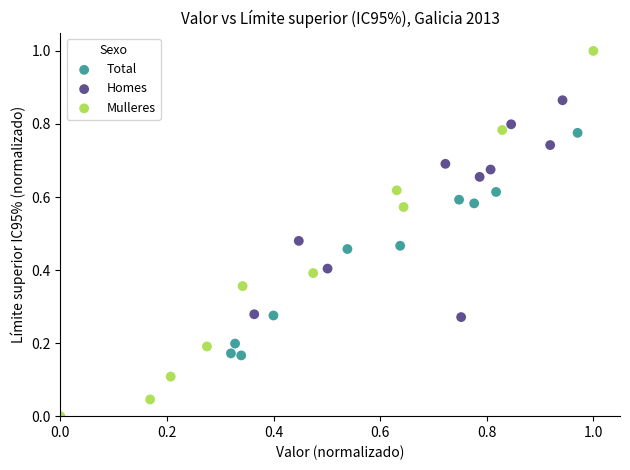

Which series has the largest Y range (max minus min)?

Mulleres